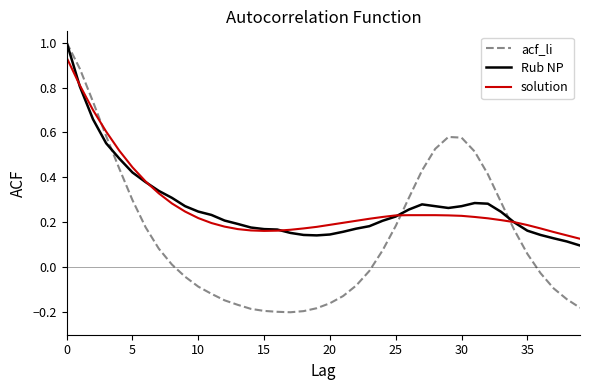

How many lines are shown in the chart?

3